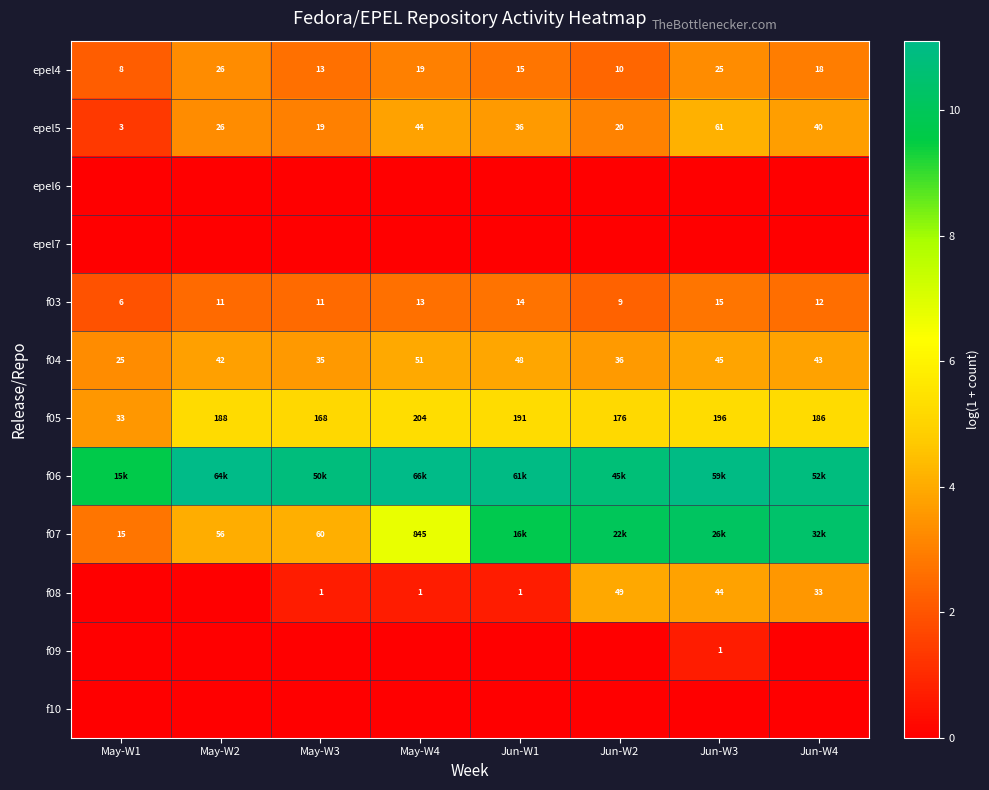

Count the f08 values in the range 0 to 3.

5